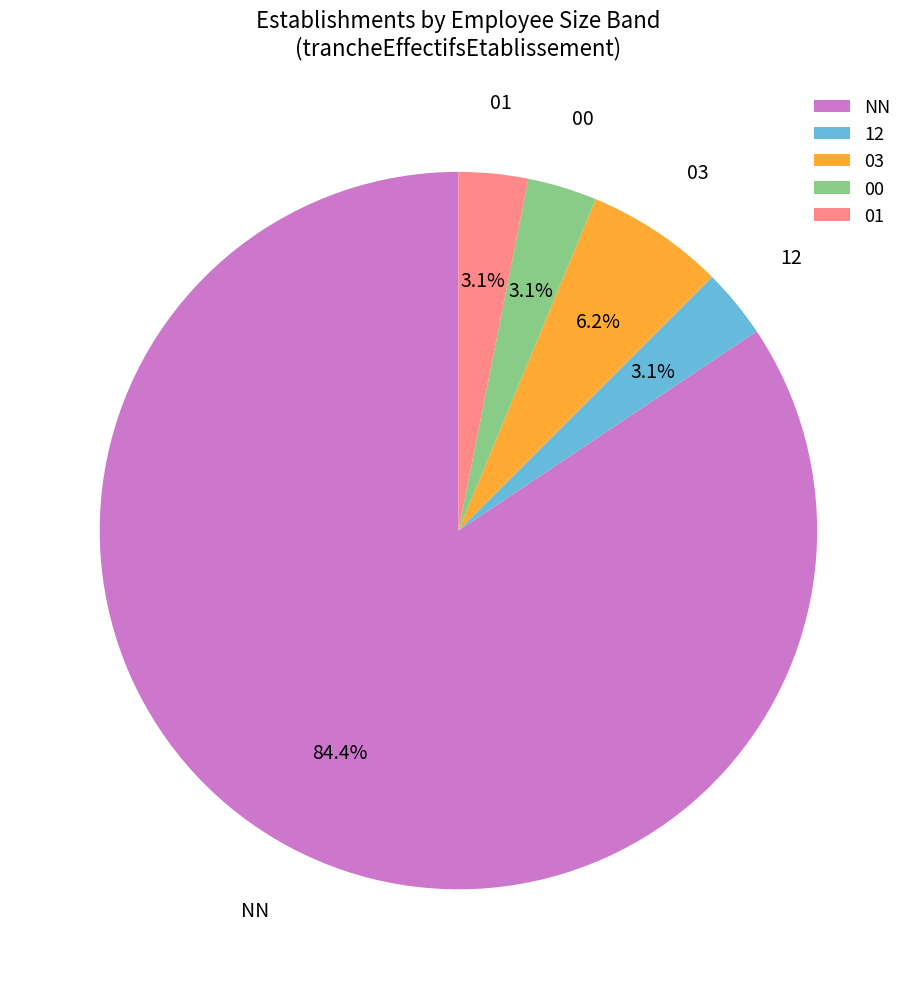

Does NN account for over 50% of the chart?

Yes